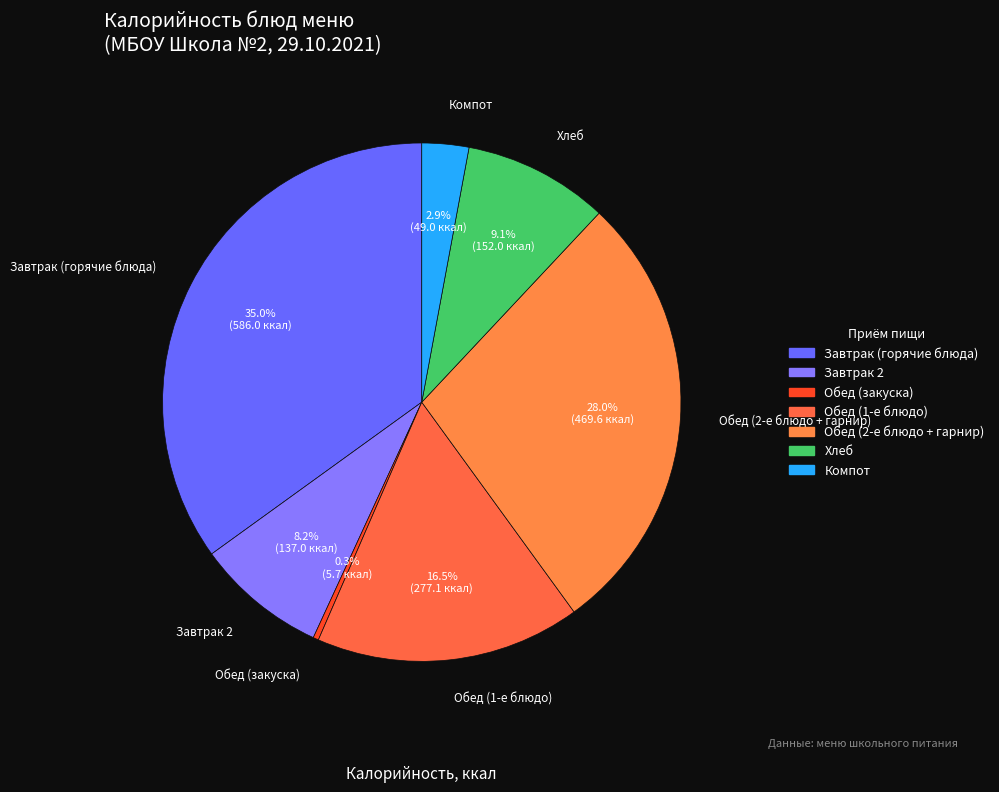

Between Завтрак 2 and Обед (закуска), which is larger?

Завтрак 2